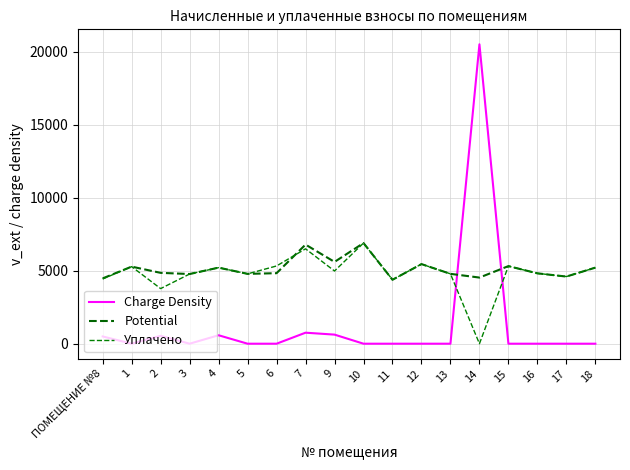

In Potential, how many points are higher than both neighbors (excluding endpoints)?

6